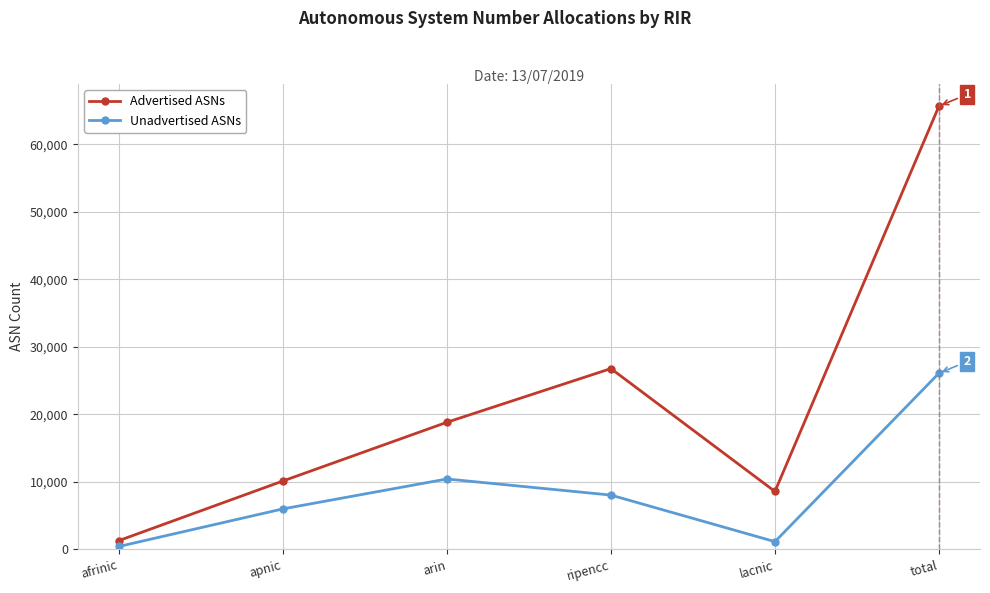

At how many categories does at least one series exceed 52674?

1